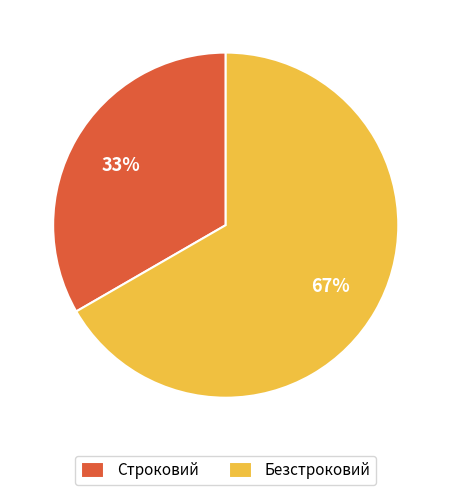

Combined, do Строковий and Безстроковий account for over 50%?

Yes